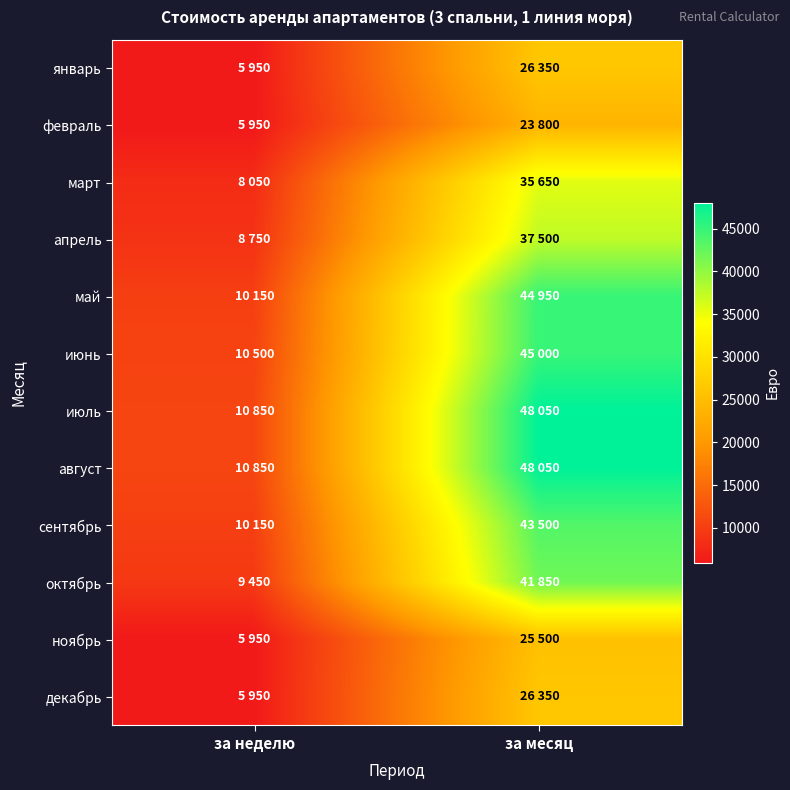

At how many categories does at least one series exceed 37902?

1